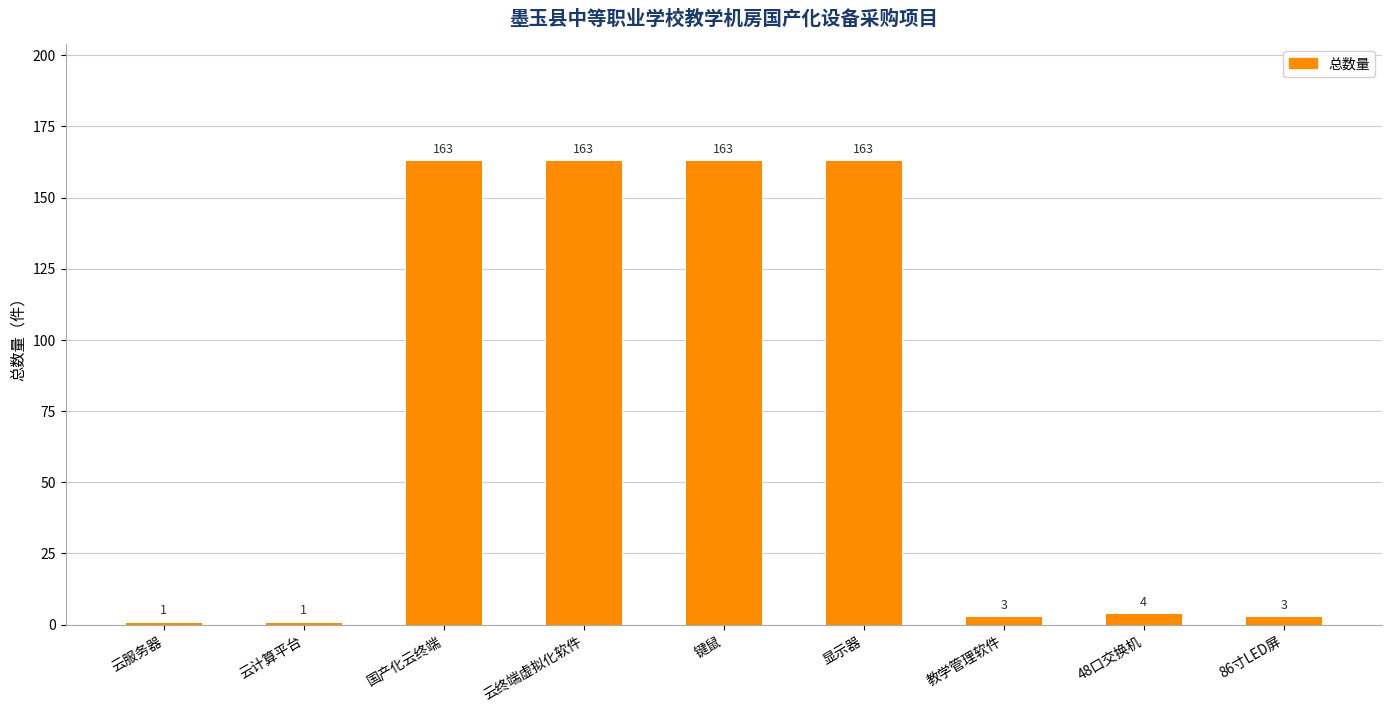

What is the difference between the values at 48口交换机 and 键鼠?

159